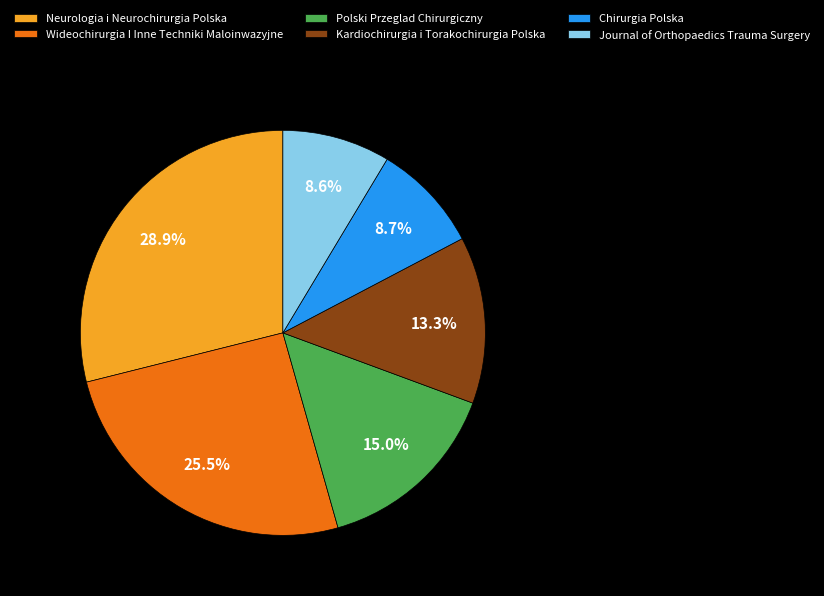

What is the largest slice in the pie chart?

Neurologia i Neurochirurgia Polska